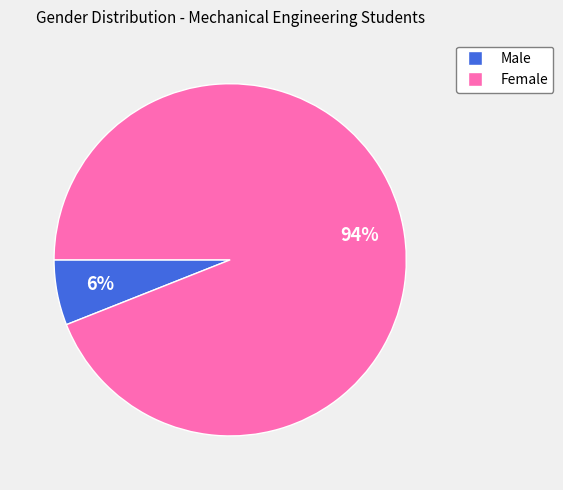

Count the number of slices in the pie.

2